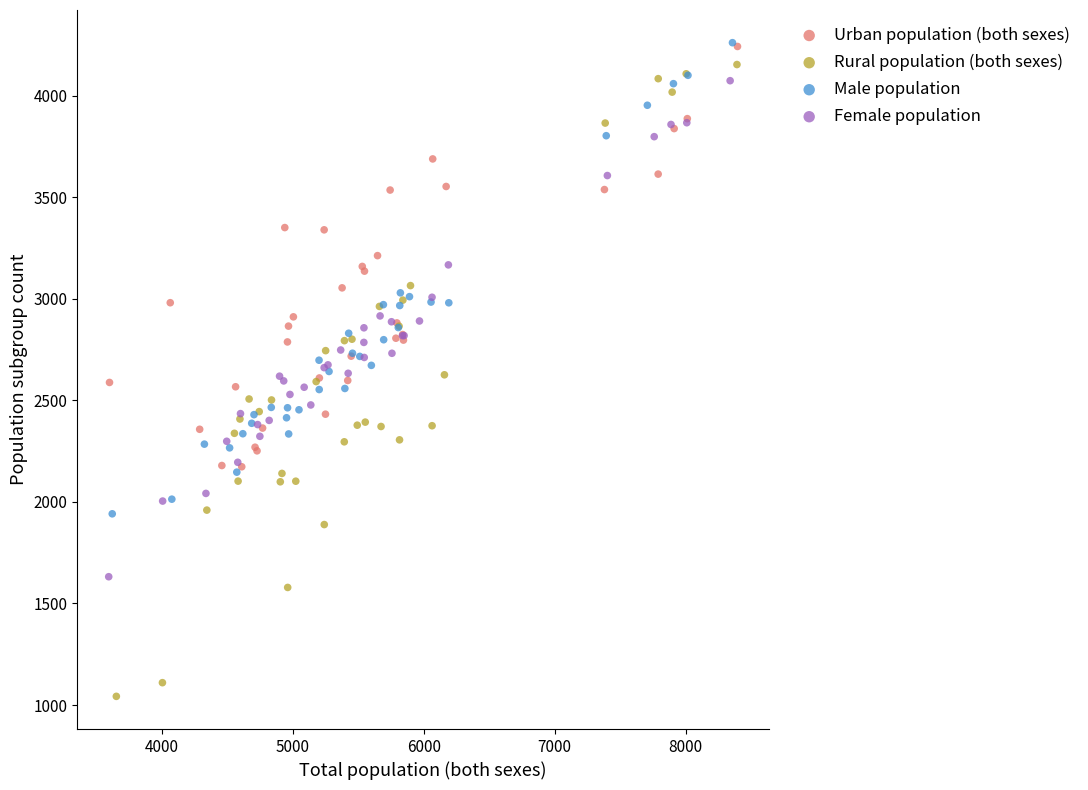

Which series has the widest spread of Y values?

Rural population (both sexes)